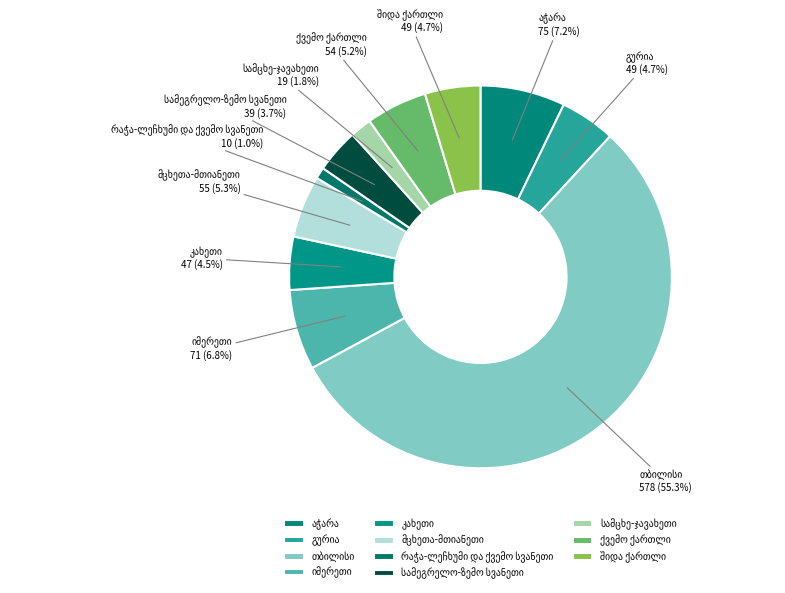

Is there any slice that represents more than half of the pie?

Yes